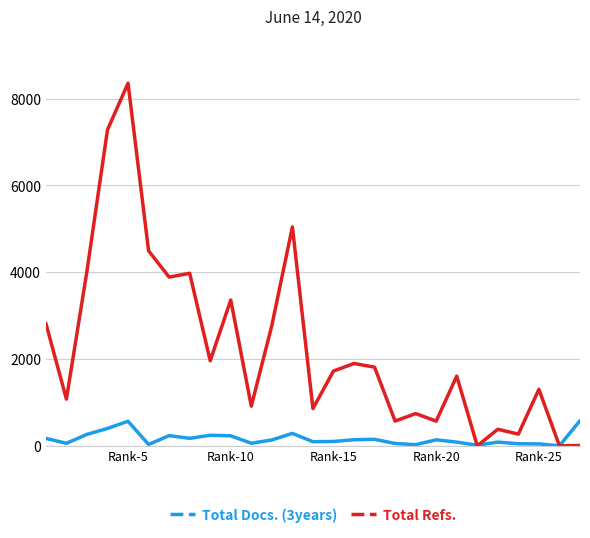

At how many categories does at least one series exceed 8307?

1